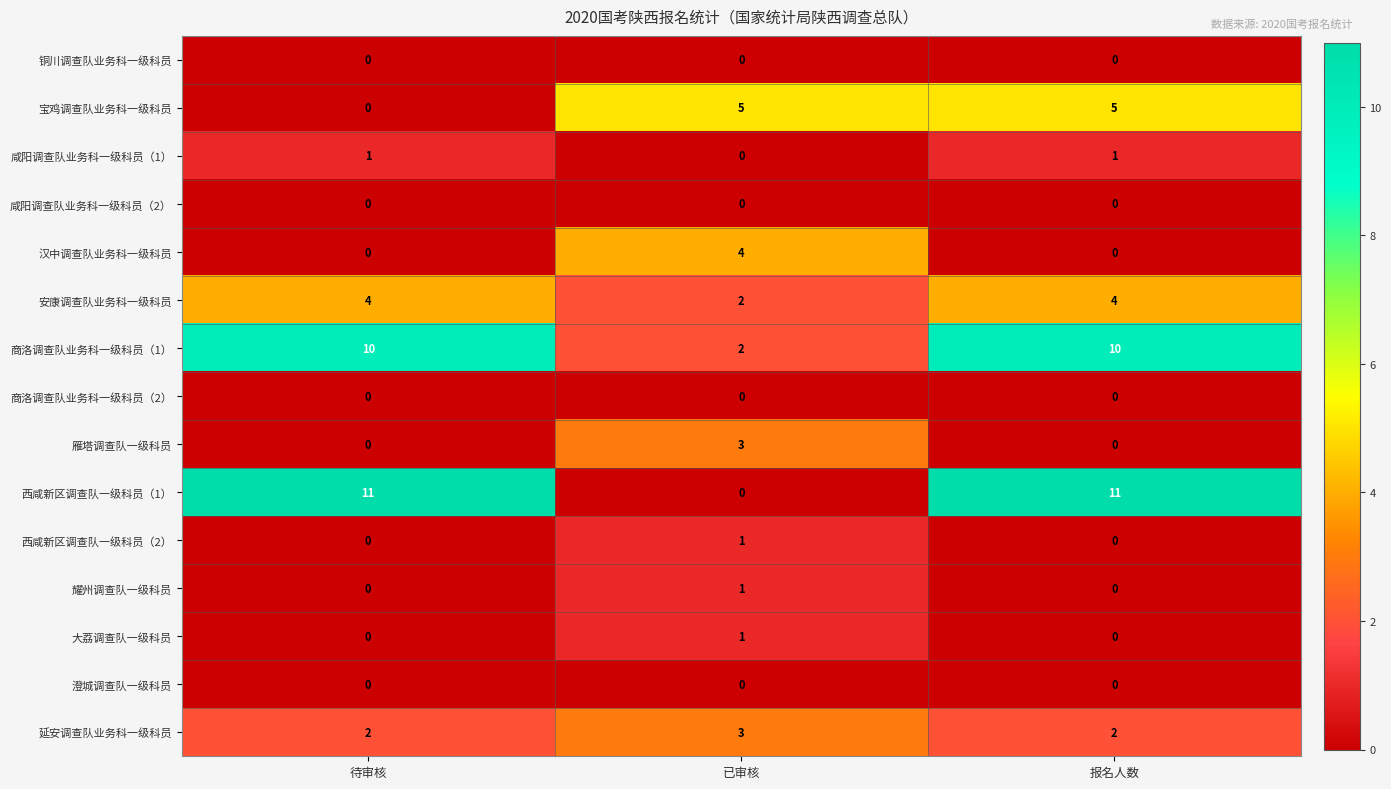

The 大荔调查队一级科员 series shows -1 at 报名人数. True or false?

False